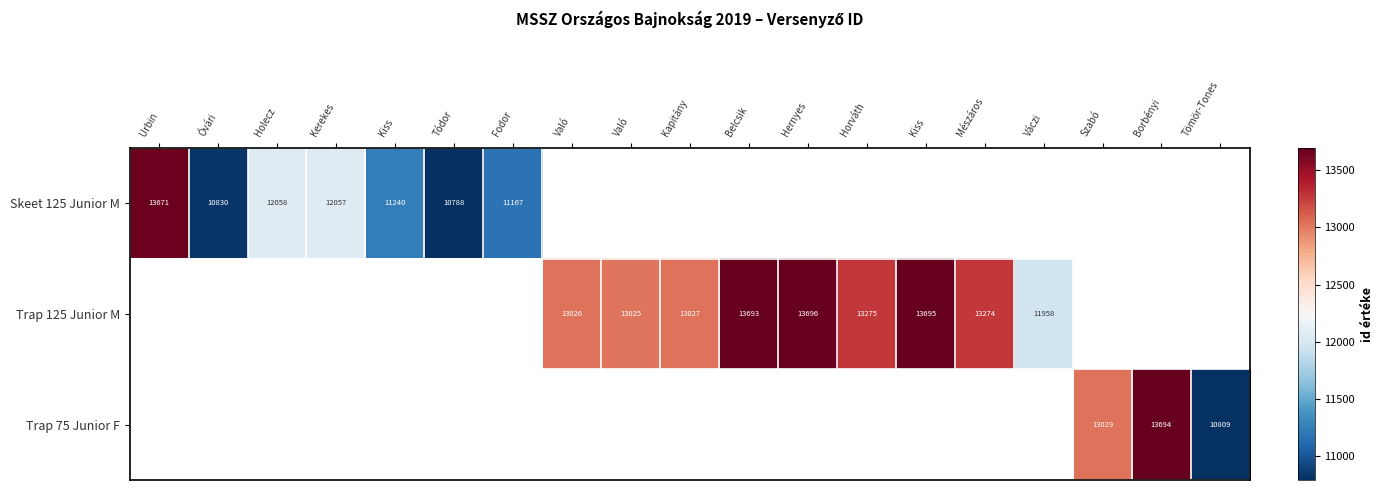

What is the approximate value of Skeet 125 Junior M at Urbin?

13671.0